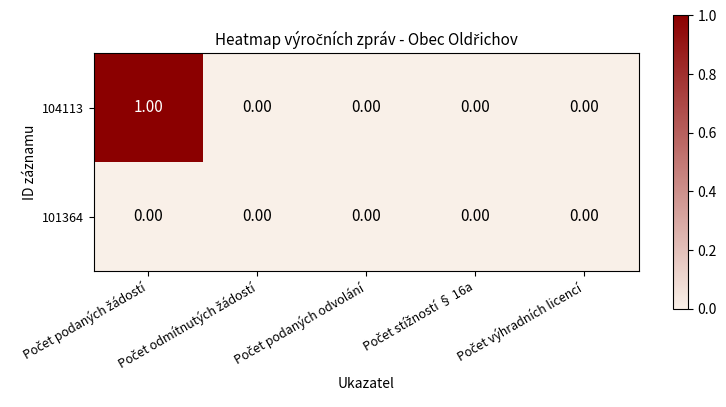

How many series are shown in this chart?

2